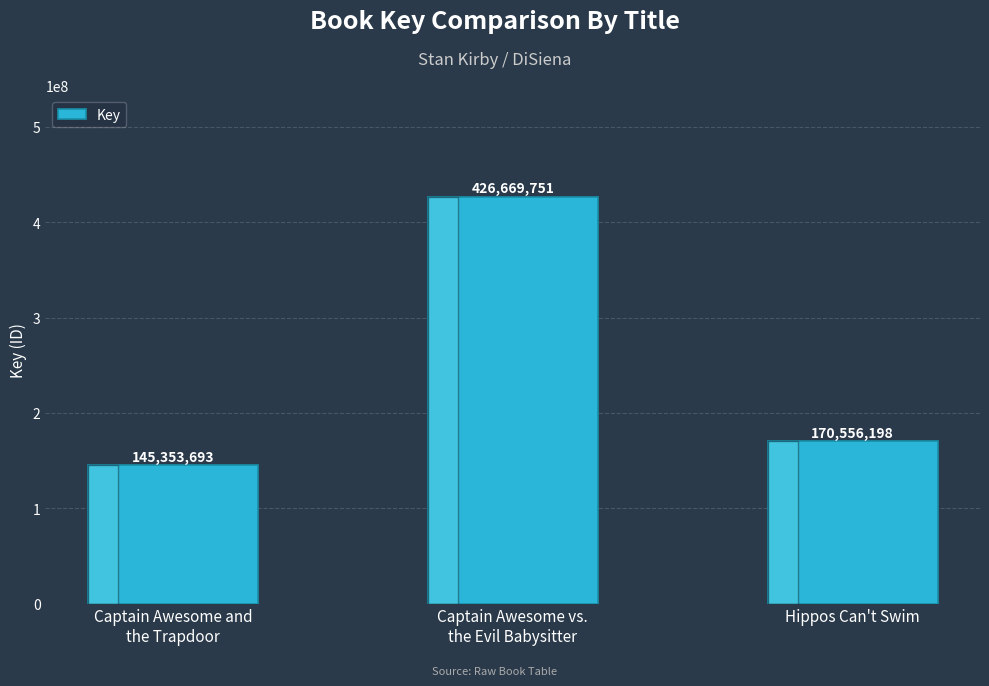

What is the sum of the values at Captain Awesome and
the Trapdoor and Captain Awesome vs.
the Evil Babysitter?

572023444